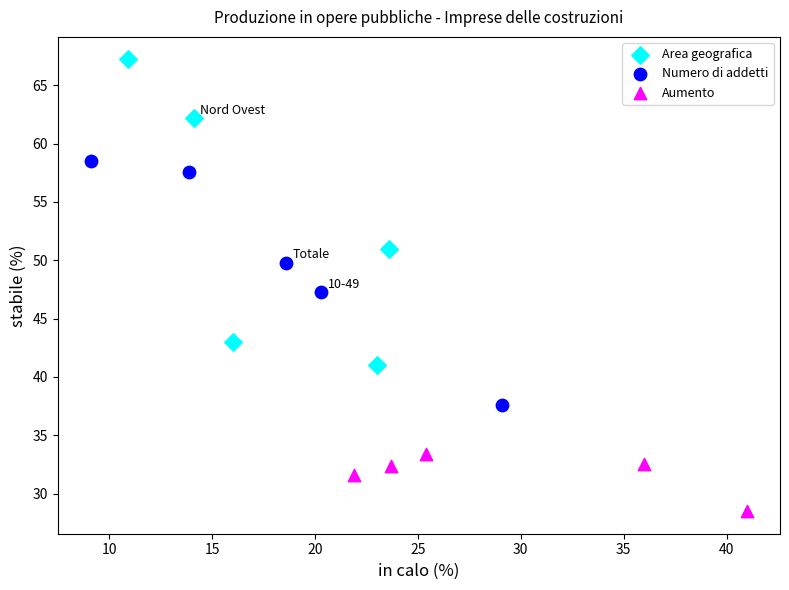

Which series reaches the minimum Y coordinate?

Aumento